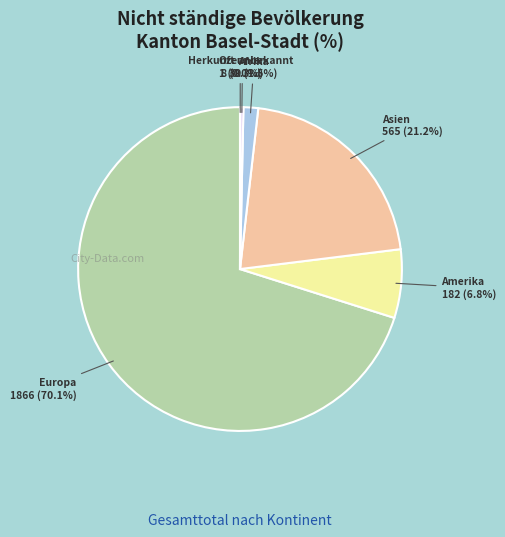

What portion of the pie excludes Amerika?

93.2%